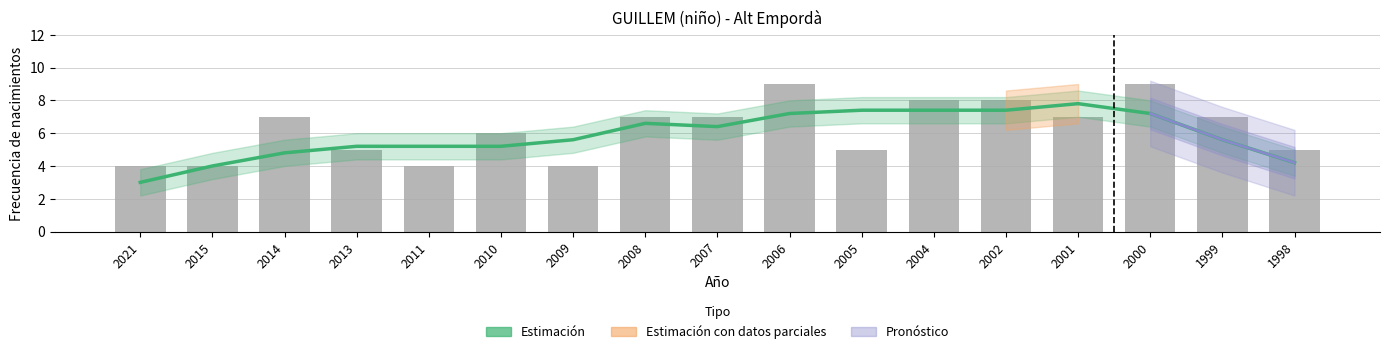

Reading left to right, extract all data points from this chart.

Tendencia (estimación): 2021=3.0	2015=4.0	2014=4.8	2013=5.2	2011=5.2	2010=5.2	2009=5.6	2008=6.6	2007=6.4	2006=7.2	2005=7.4	2004=7.4	2002=7.4	2001=7.8	2000=7.2	1999=5.6	1998=4.2
Frecuencia: 2021=4.0	2015=4.0	2014=7.0	2013=5.0	2011=4.0	2010=6.0	2009=4.0	2008=7.0	2007=7.0	2006=9.0	2005=5.0	2004=8.0	2002=8.0	2001=7.0	2000=9.0	1999=7.0	1998=5.0